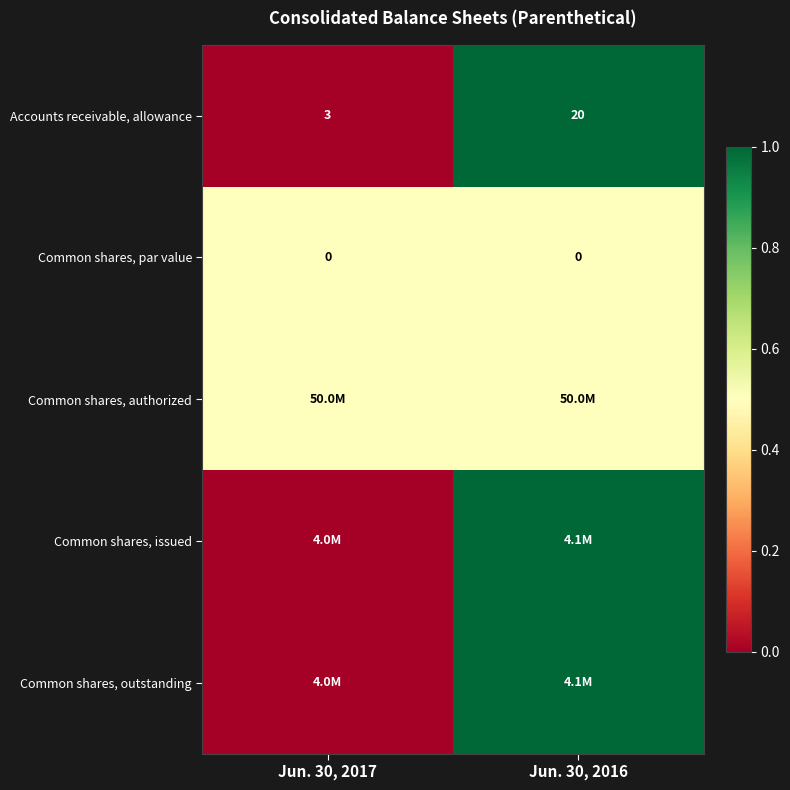

The Common shares, par value series shows 0.0 at Jun. 30, 2016. True or false?

True